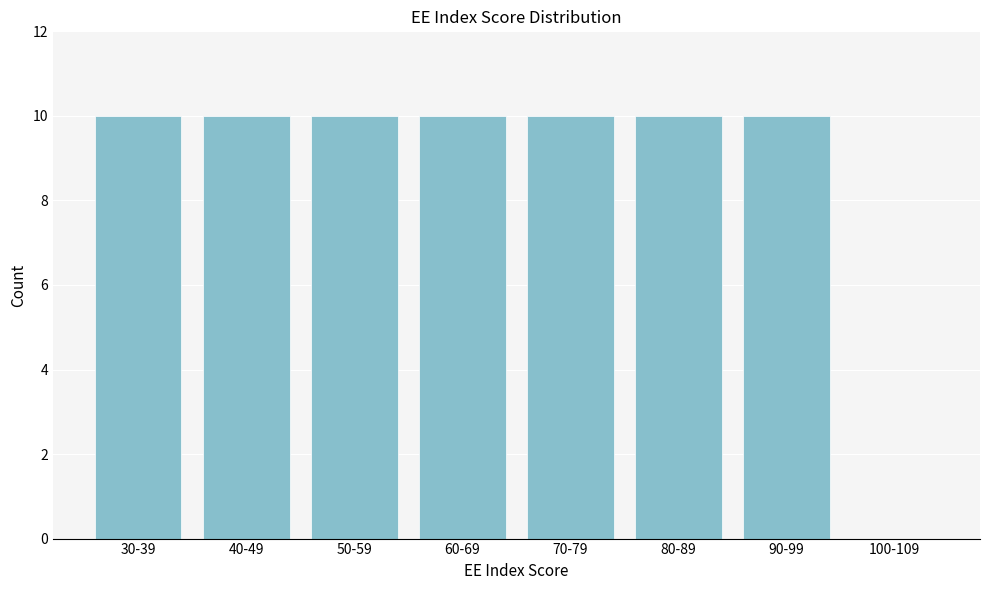

Reading right to left, list all the values displayed in this chart.

100-109=0	90-99=10	80-89=10	70-79=10	60-69=10	50-59=10	40-49=10	30-39=10